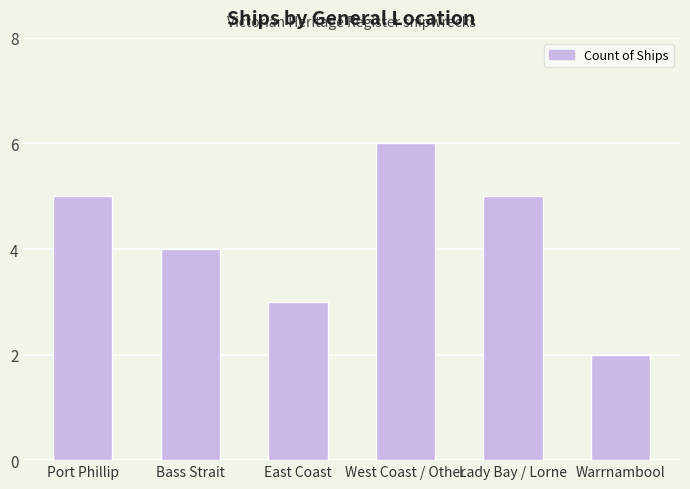

Approximately how many times larger is the value at West Coast / Other compared to Warrnambool?

3.0